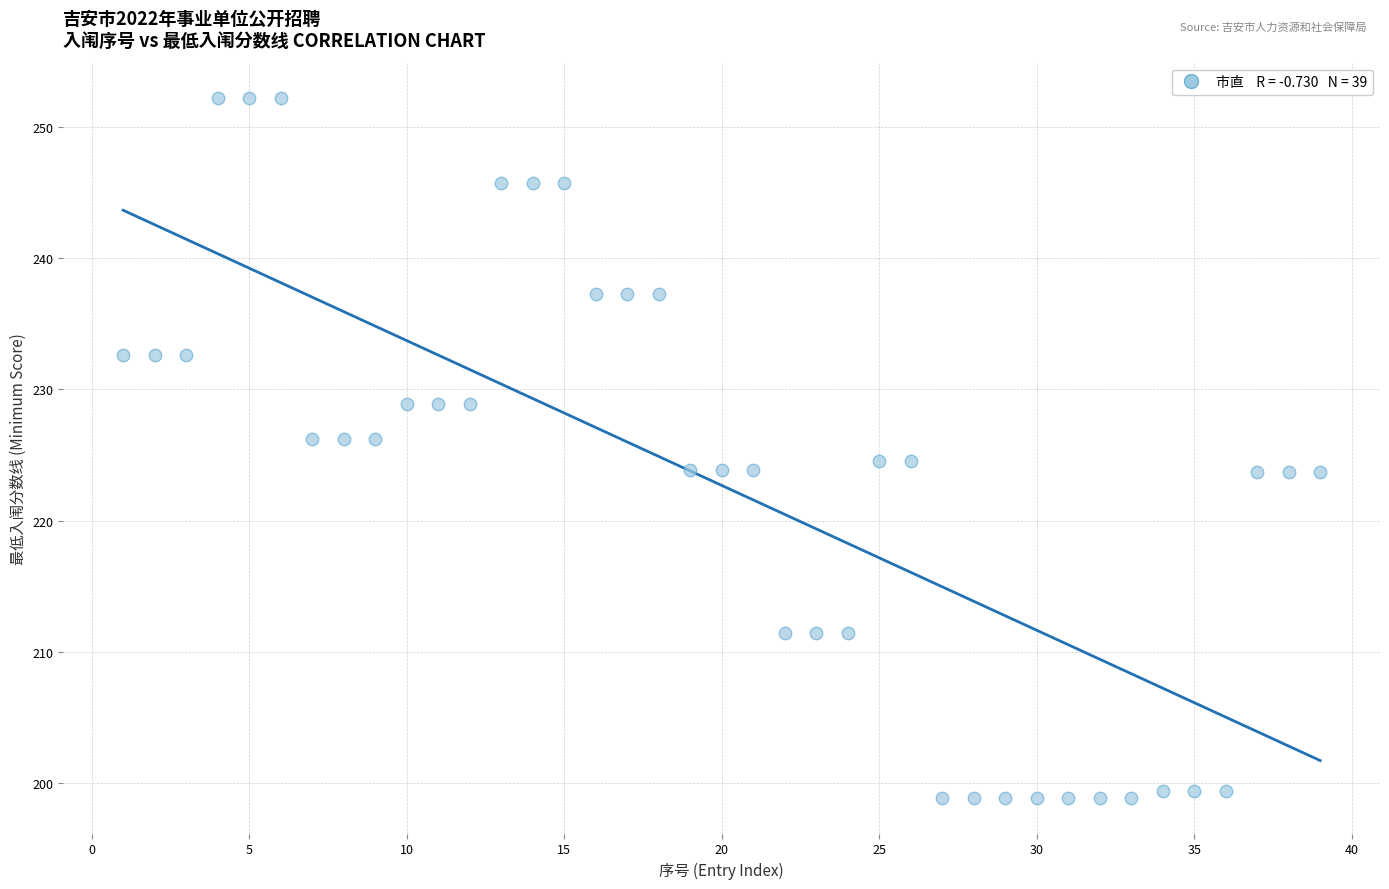

What is the range of X values (max minus min)?

38.0